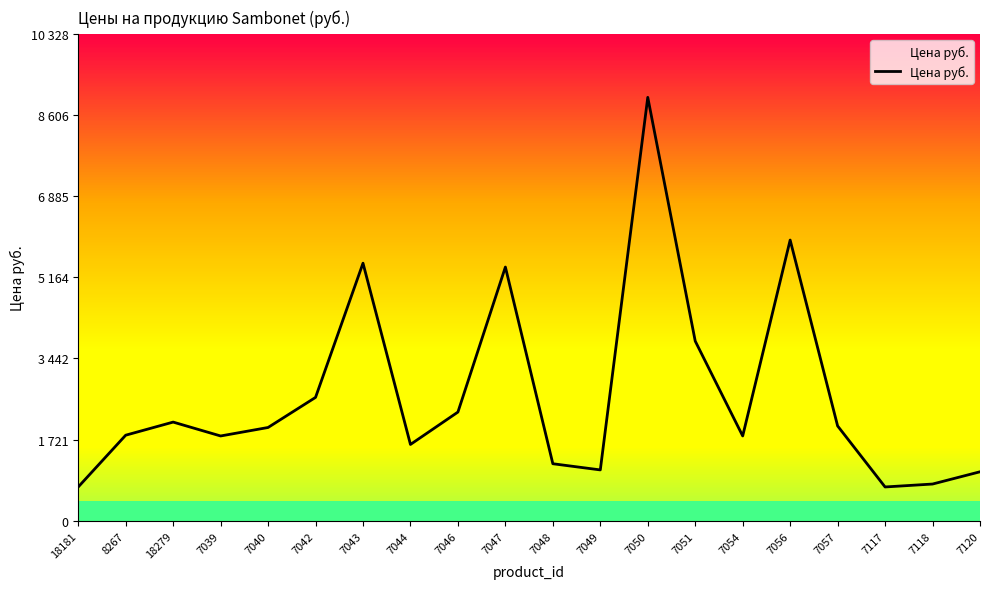

Does the chart have visible grid lines?

No